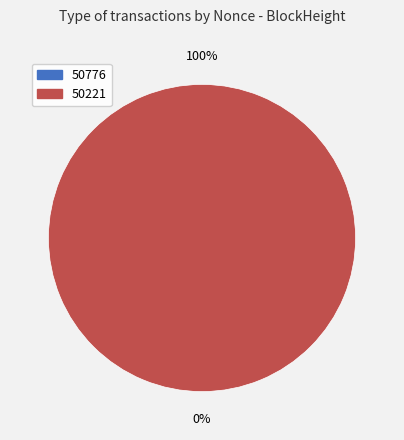

Between 50776 and 50221, which is larger?

50221